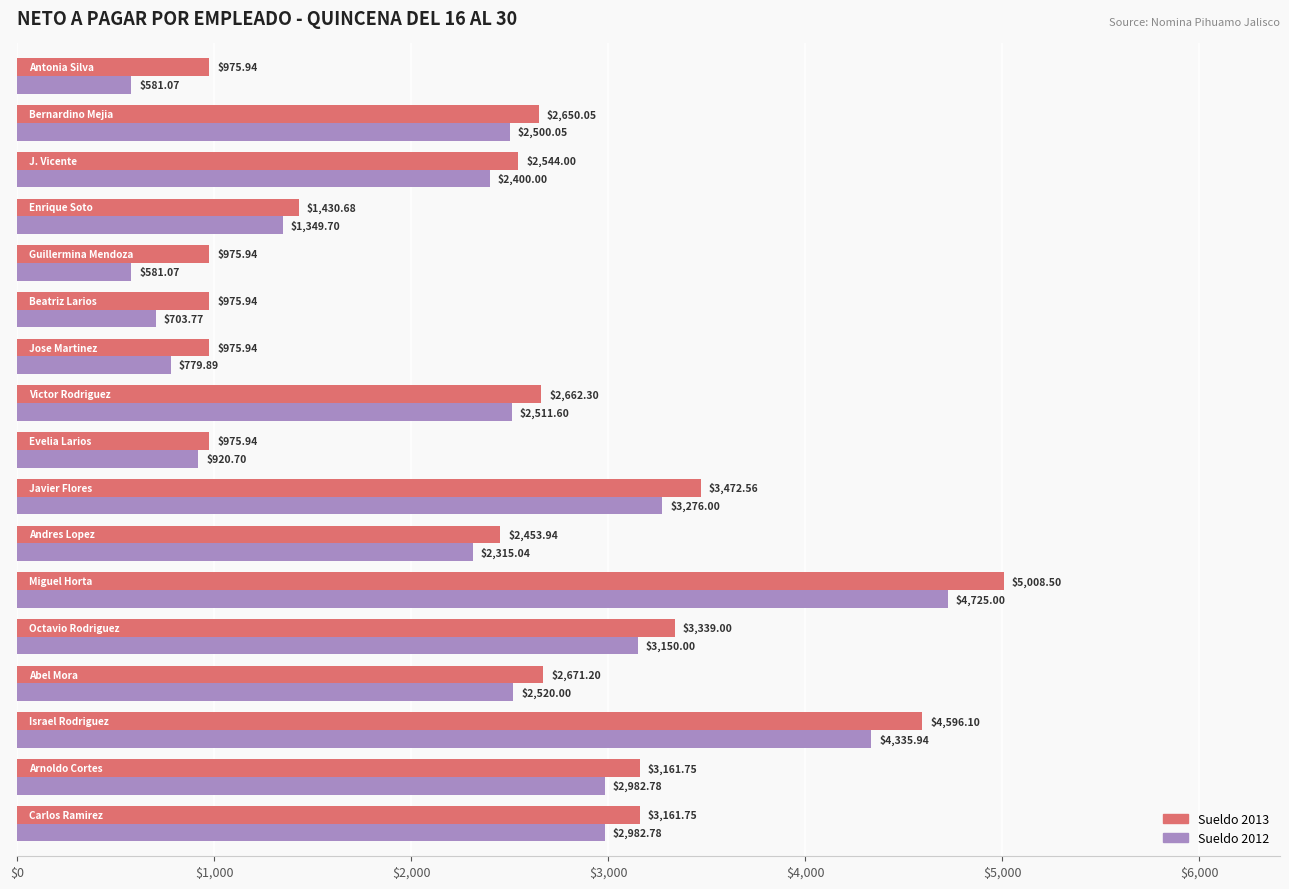

Which series has the largest total across all categories?

Sueldo 2013